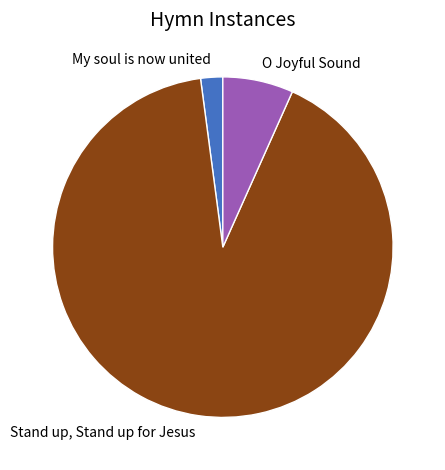

Is there a majority slice in this chart?

Yes